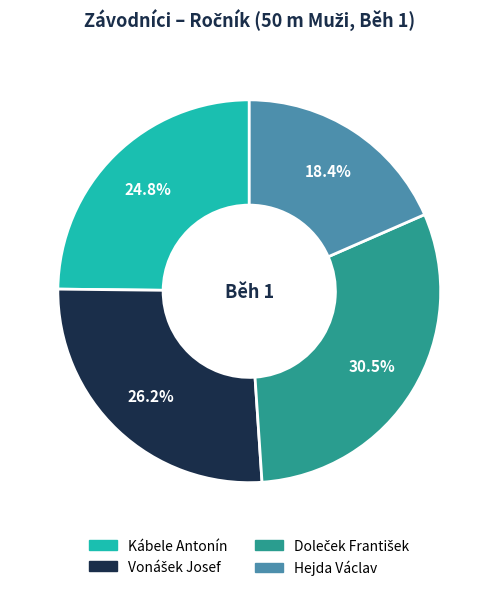

Is it true that Kábele Antonín is 25% of the pie?

True